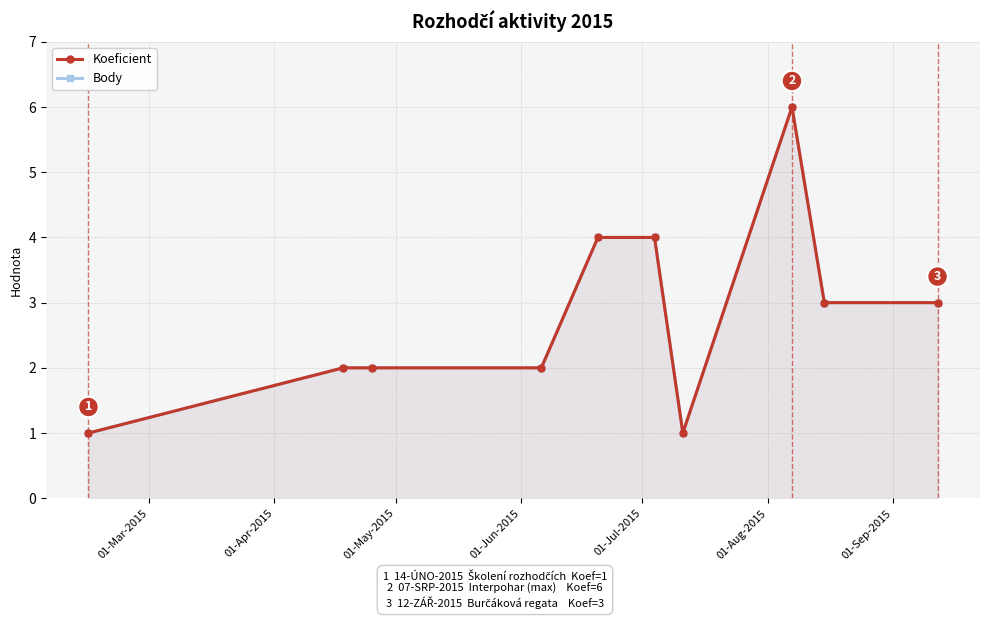

How many interior local valleys does the Koeficient series have?

1